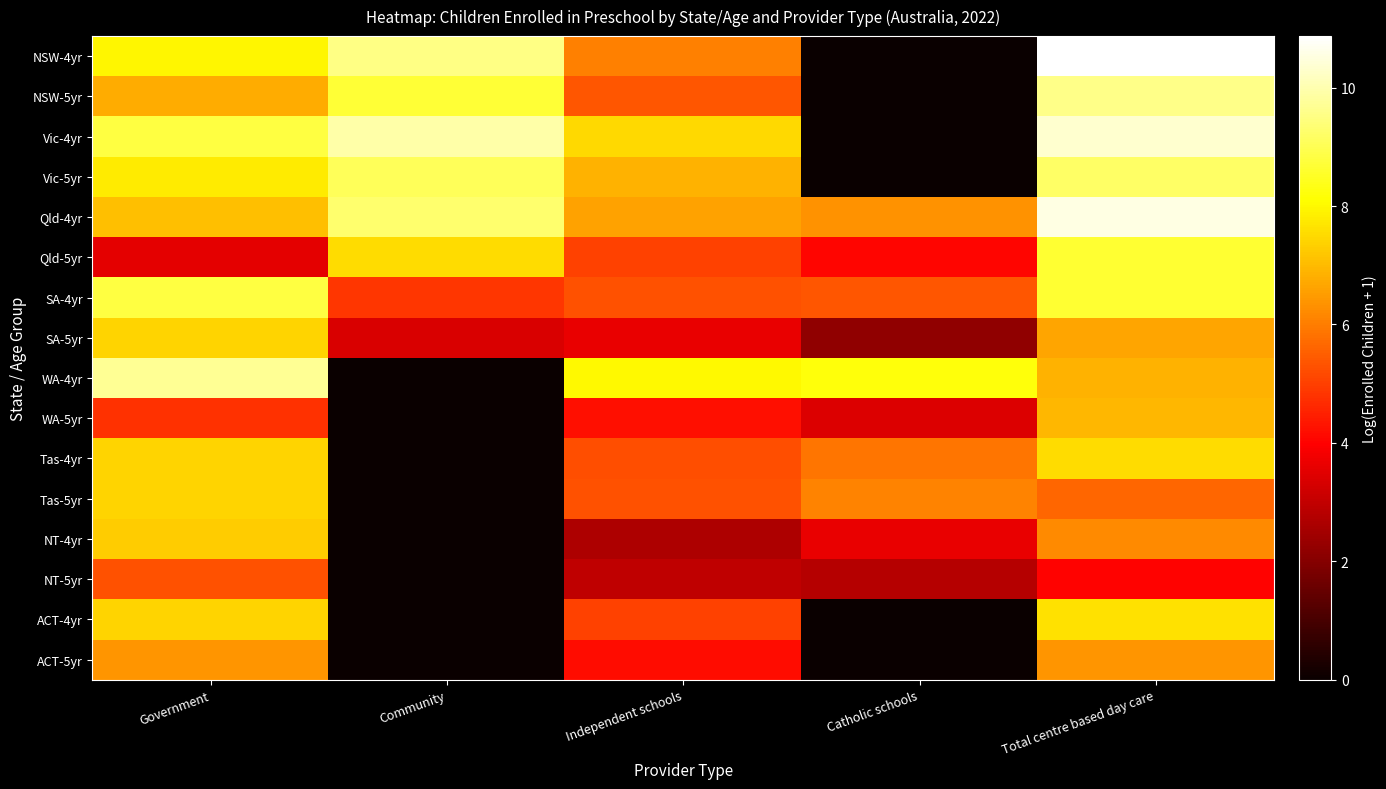

Which series has the widest spread of values?

NSW-4yr